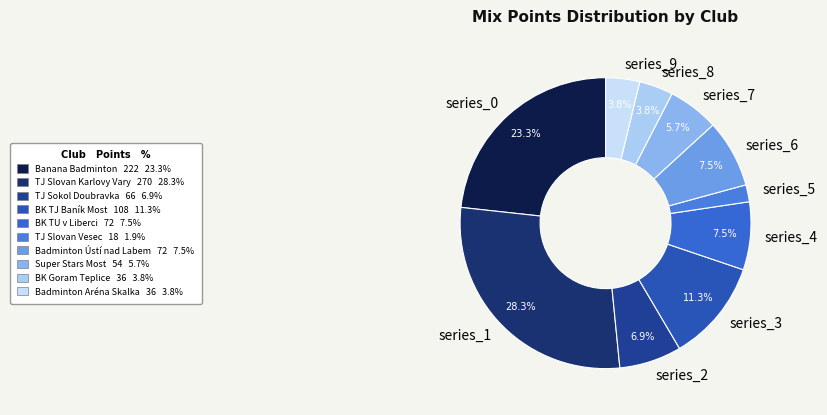

Do TJ Slovan Vesec and BK TJ Baník Most together represent more than half of the pie?

No